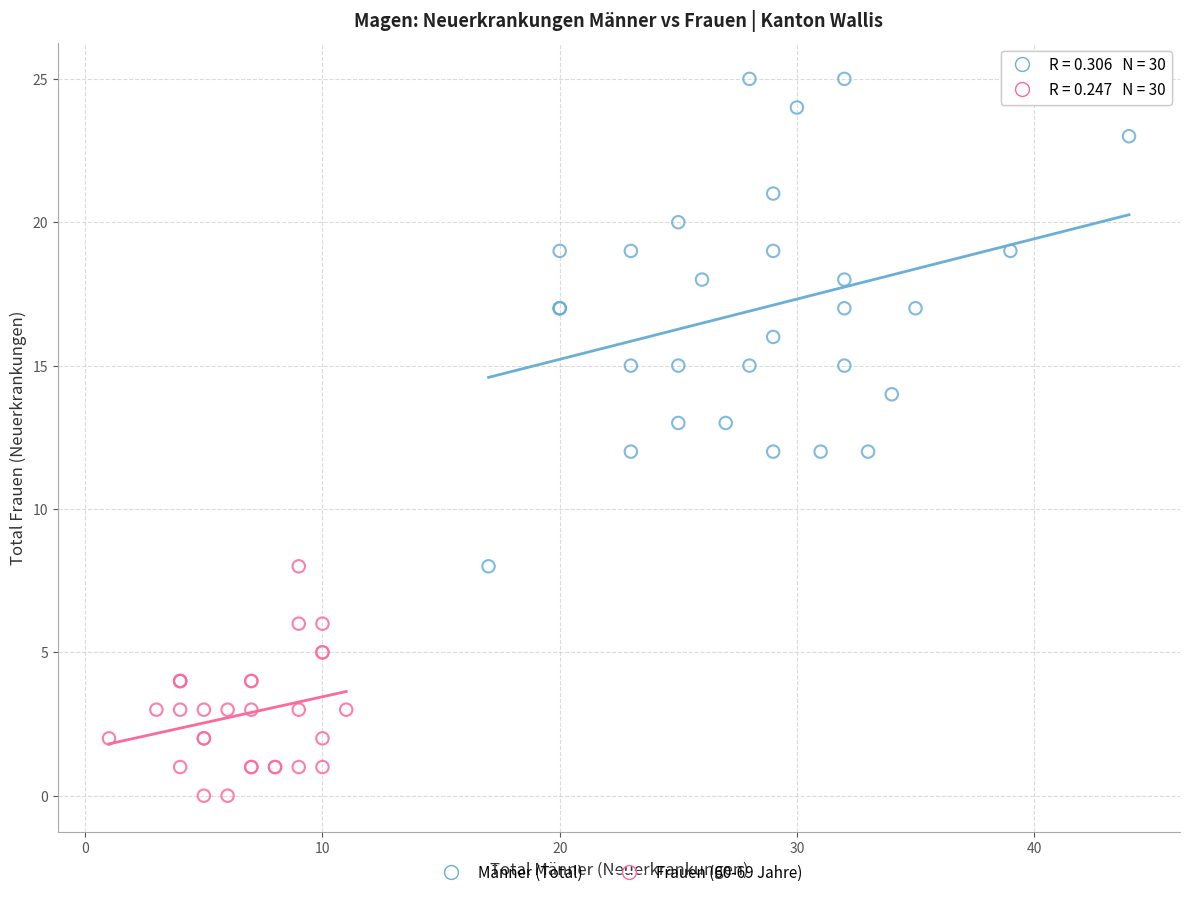

What are all the series names shown in the legend?

Männer (Total), Frauen (60-69 Jahre)